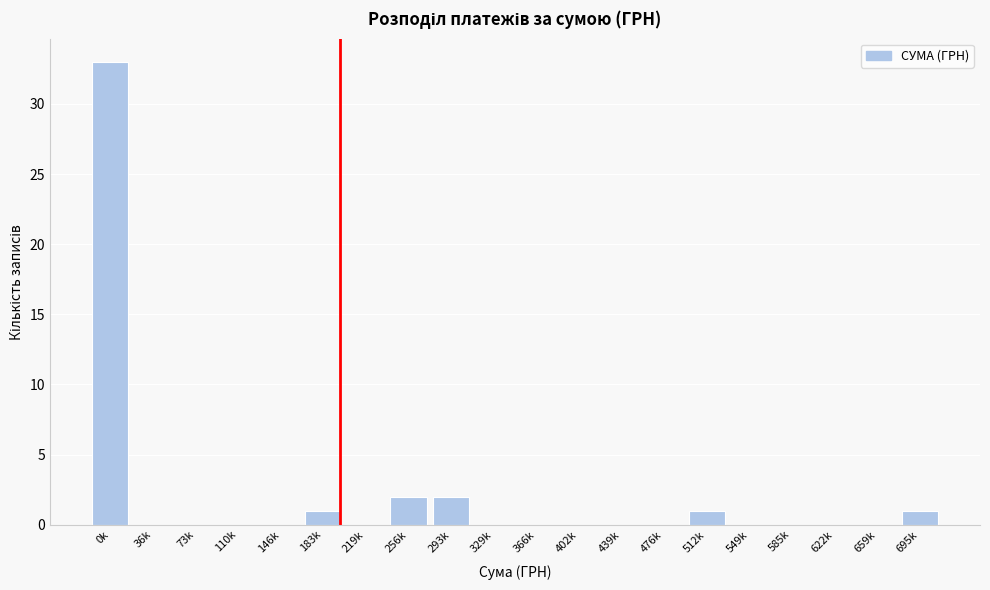

Reading left to right, extract all data points from this chart.

0k=33	36k=0	73k=0	110k=0	146k=0	183k=1	219k=0	256k=2	293k=2	329k=0	366k=0	402k=0	439k=0	476k=0	512k=1	549k=0	585k=0	622k=0	659k=0	695k=1